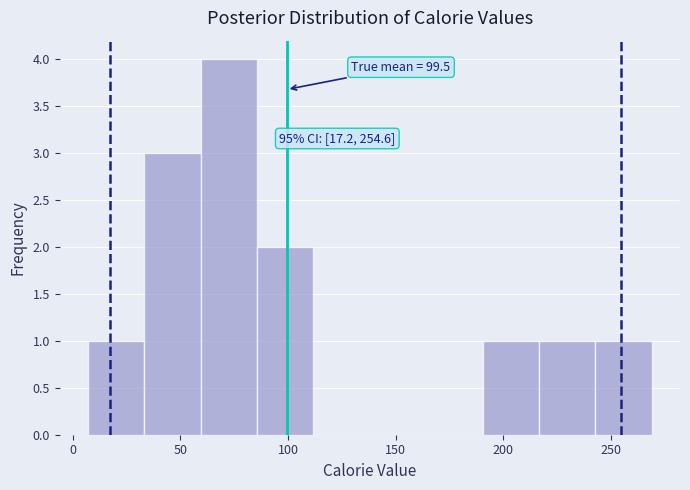

Over which range of the x-axis is the bar tallest?

60 to 85